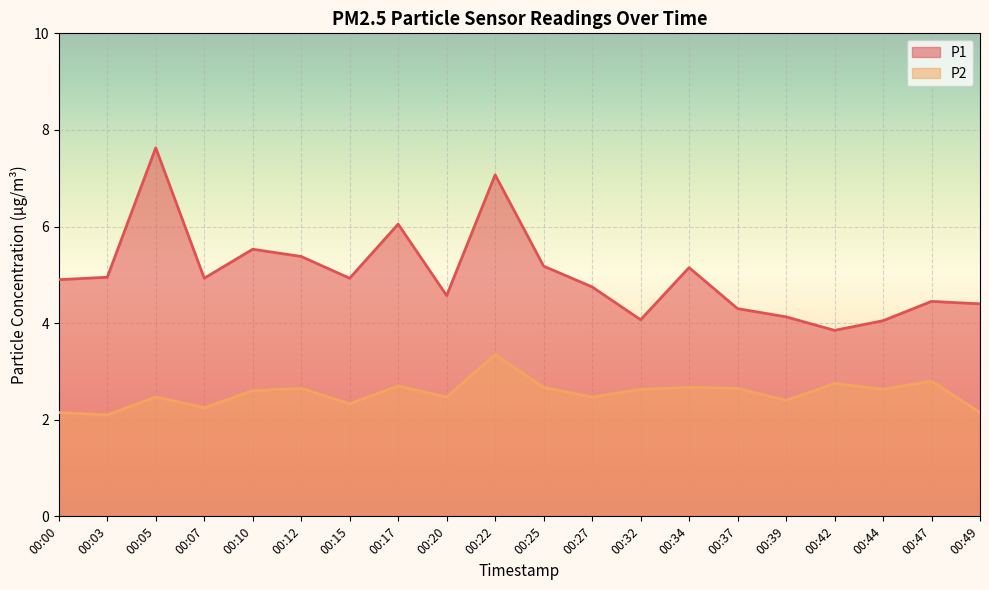

The value of P2 at 00:17 is 2.7. True or false?

True